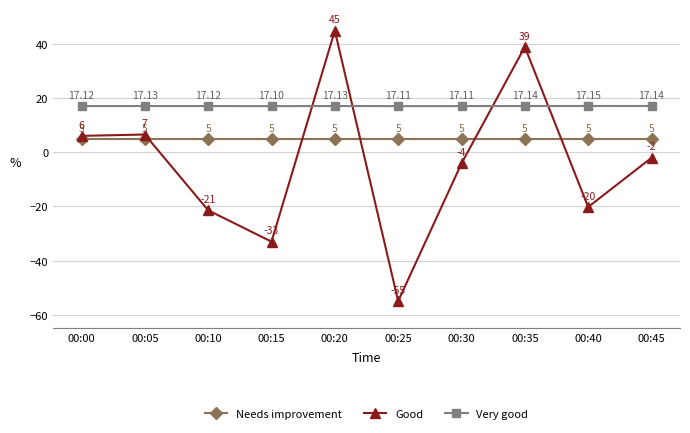

Between 00:25 and 00:45, which series saw the biggest shift?

Good